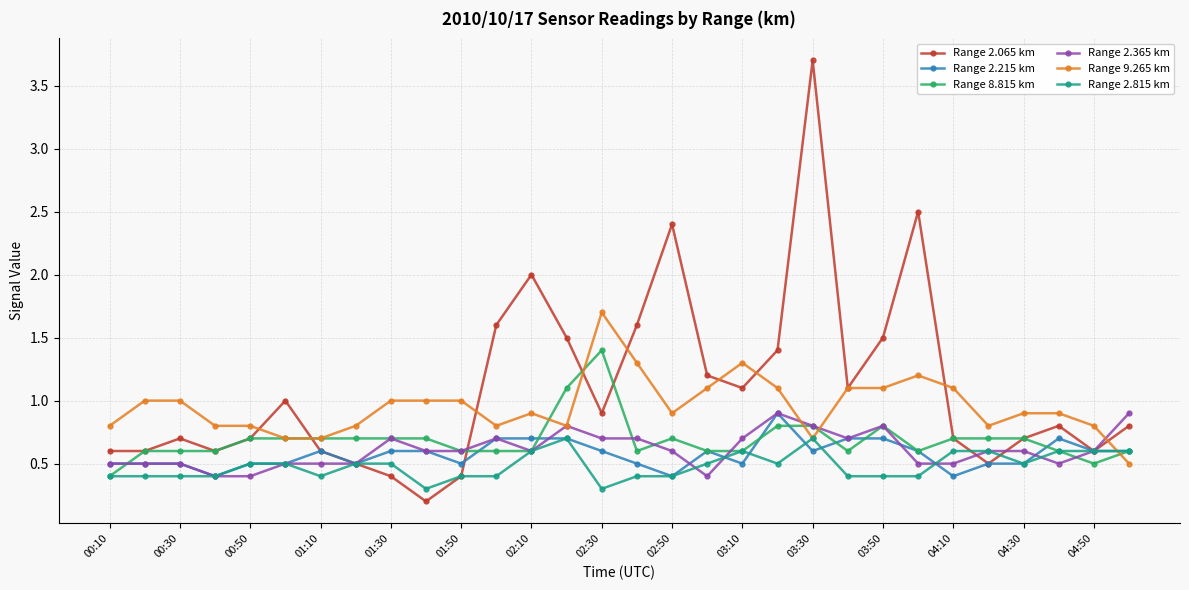

What is the maximum value for Range 2.215 km?

0.9